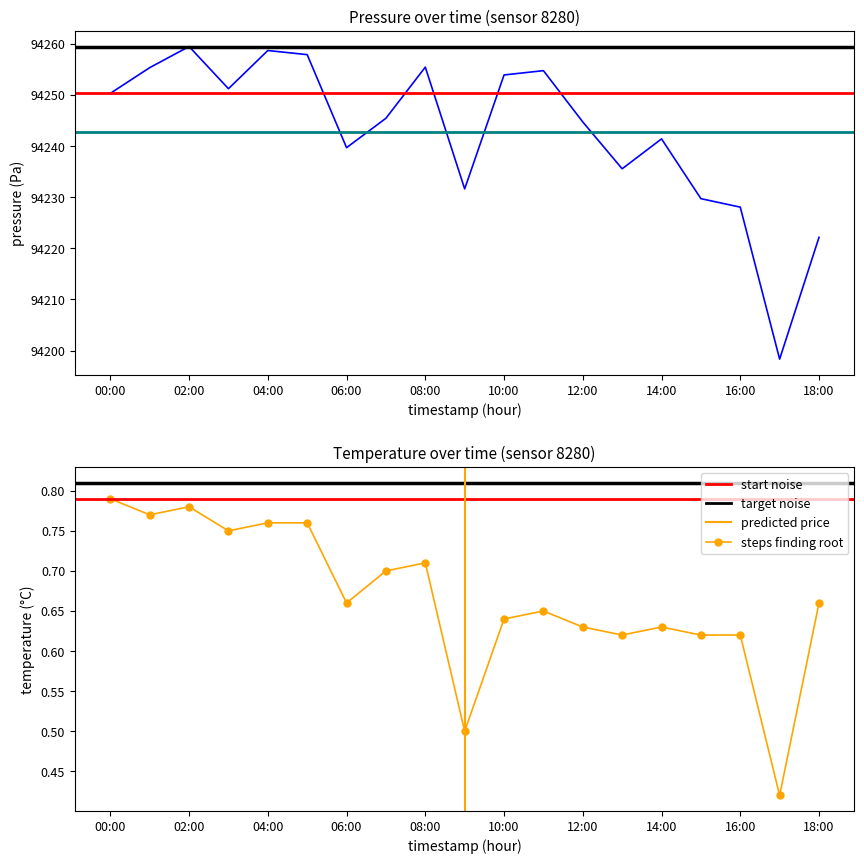

True or false: pressure has a value of 147790.2 at 12:00.

False